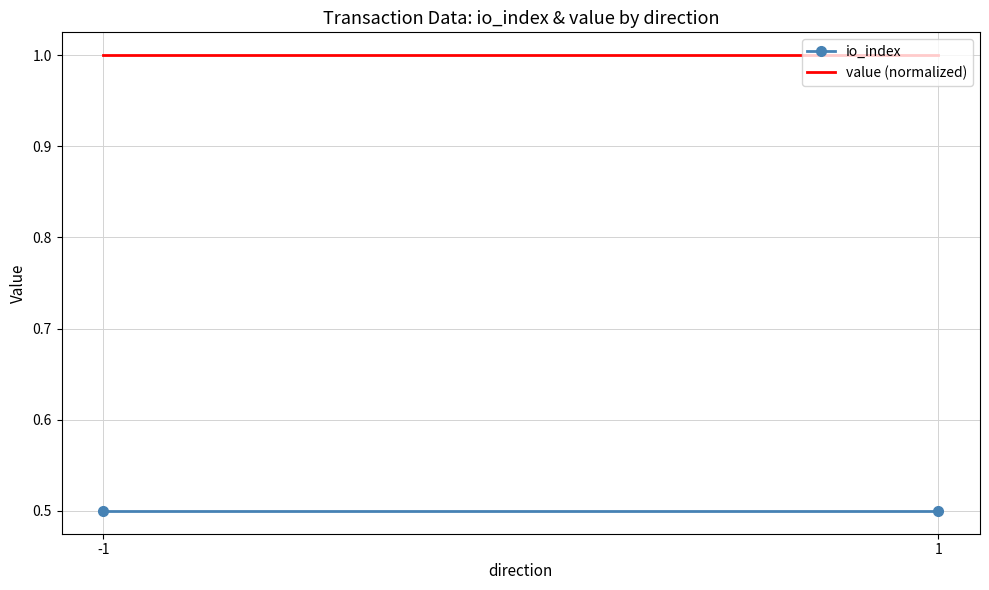

The value (normalized) series shows 1.6 at -1. True or false?

False